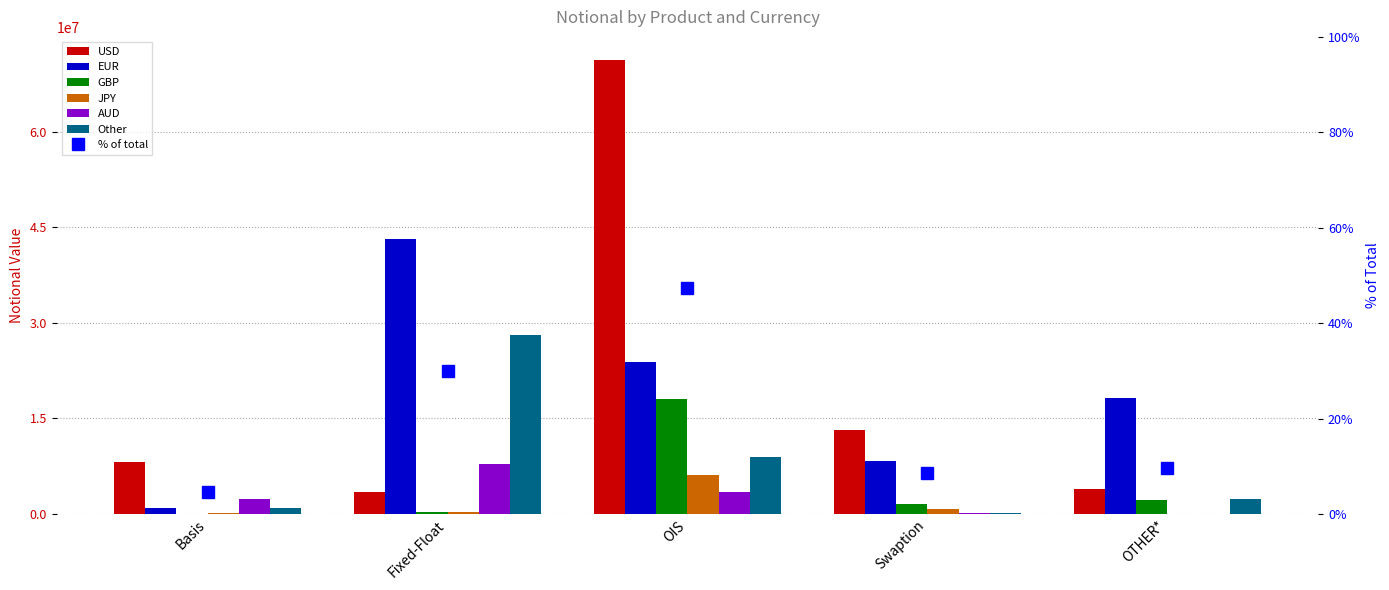

How many series are shown in this chart?

6